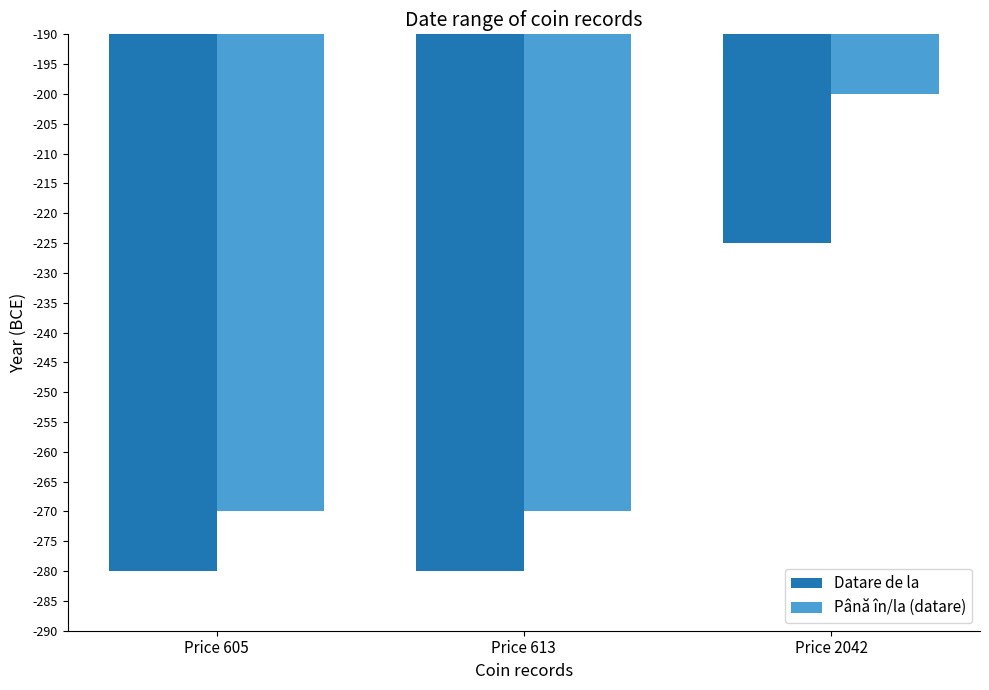

At which category is the sum across all series the highest?

Price 2042